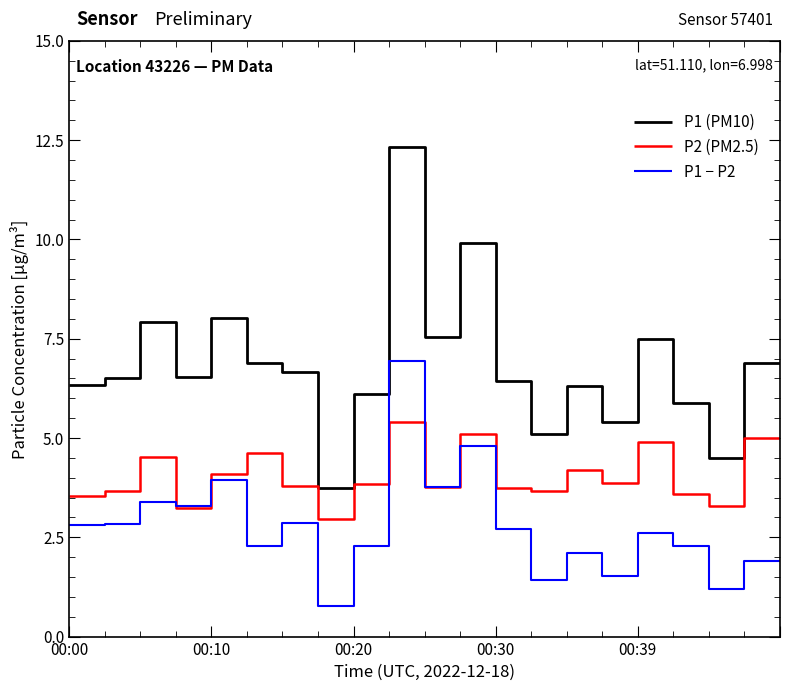

At how many categories does at least one series exceed 3?

21